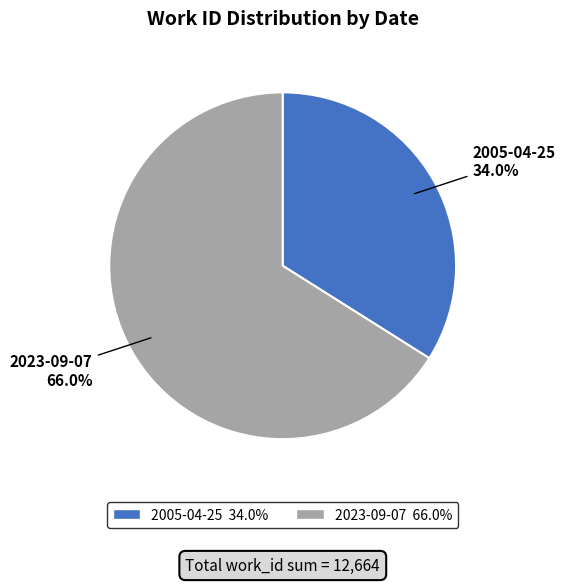

What is the smallest slice in the pie chart?

2005-04-25